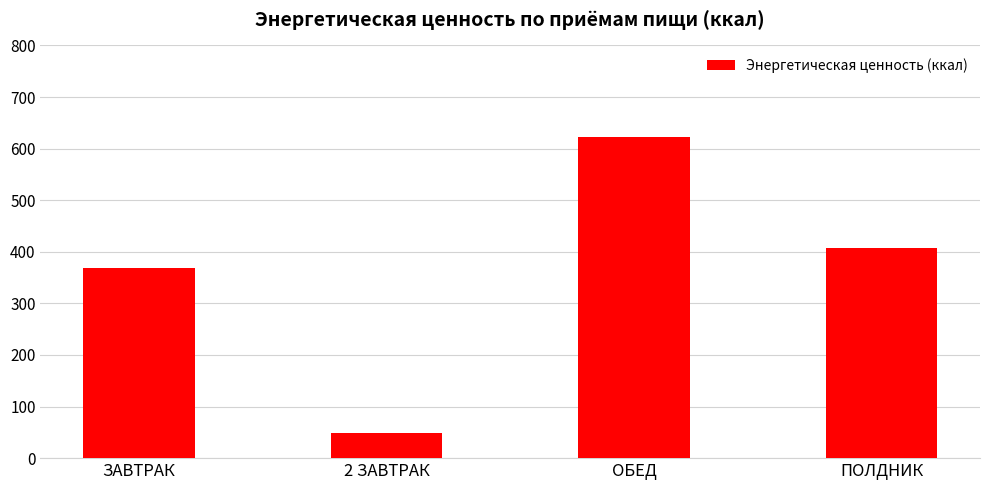

How many data points does each series have?

4